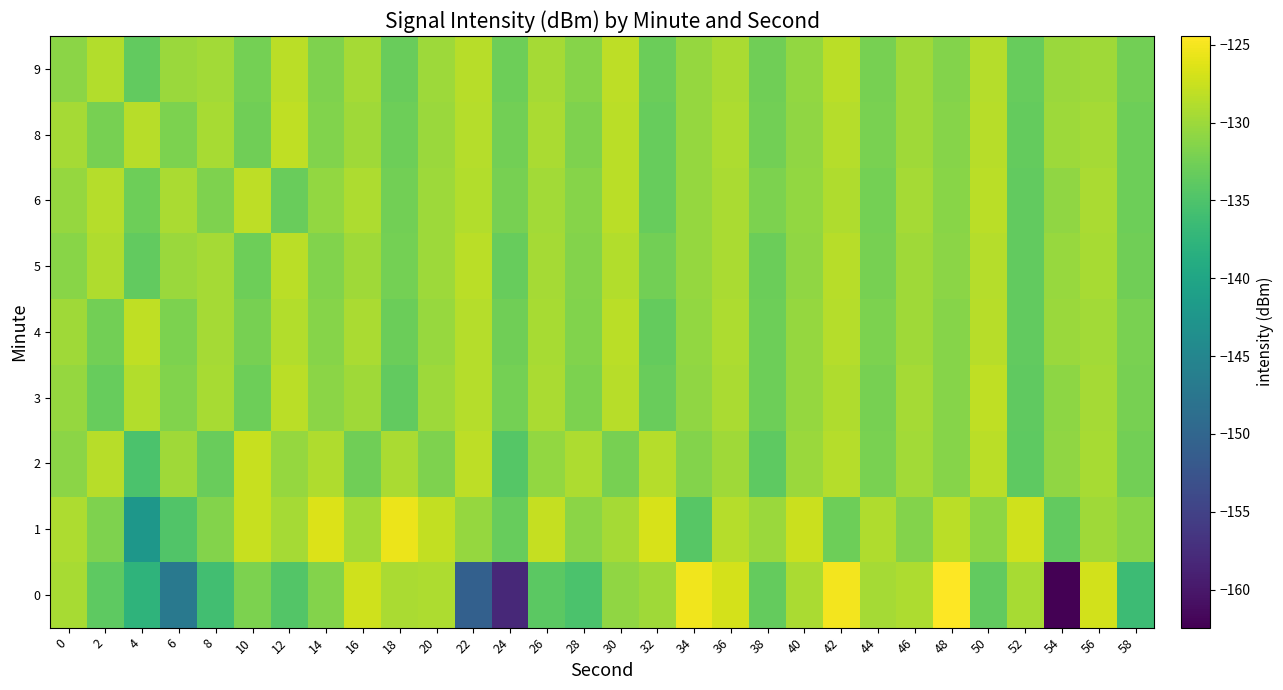

How many data points in 5 are above -130?

12